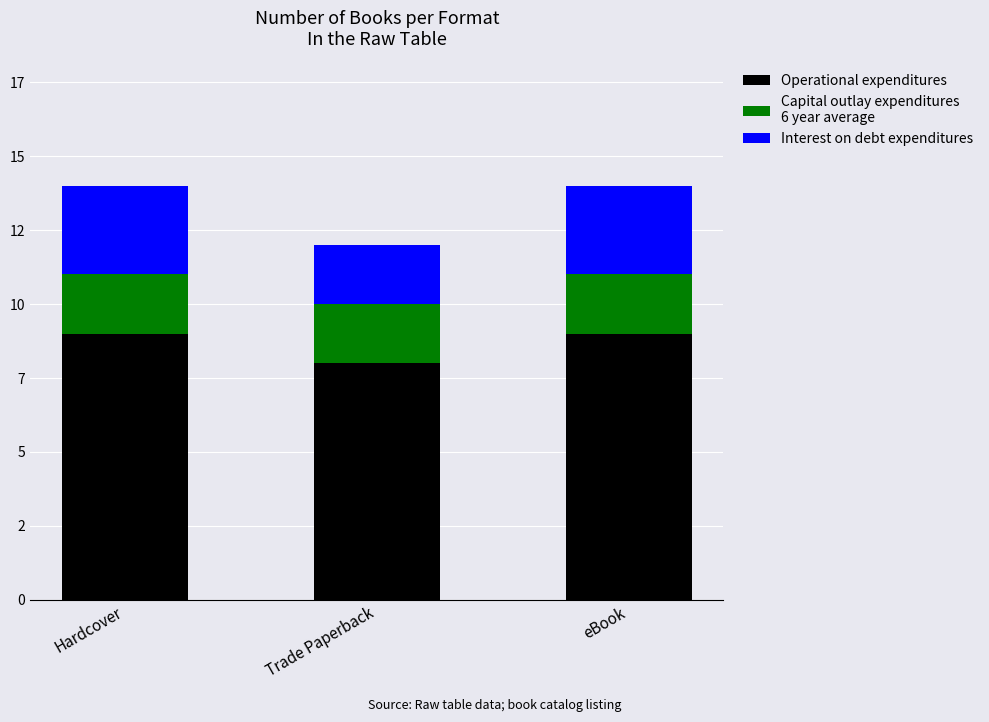

Does the chart contain any negative values?

No